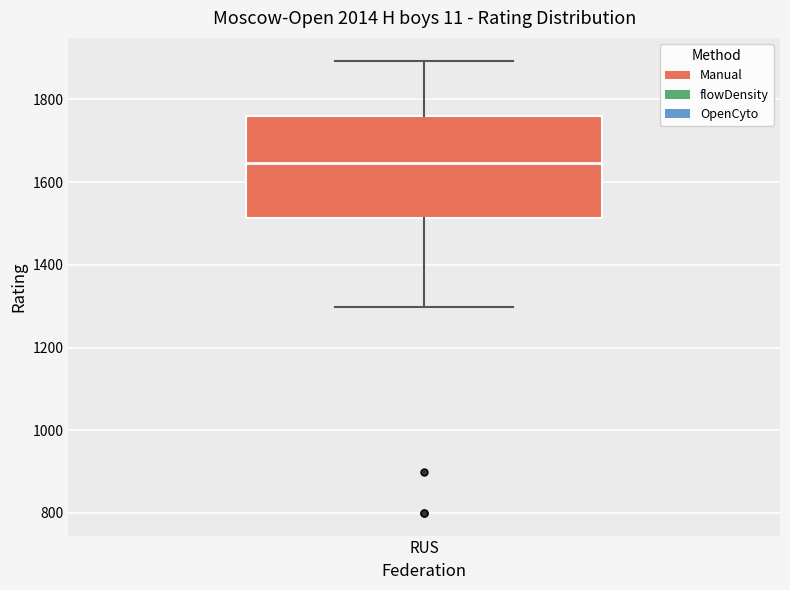

Transcribe this box plot: give where the median line is, the range the box spans, and where the two whiskers end, as read against the y-axis. The values are not printed on the chart, so give them approximately, as read against the axis.

median 1640, box 1520 to 1760, whiskers 1300 to 1900